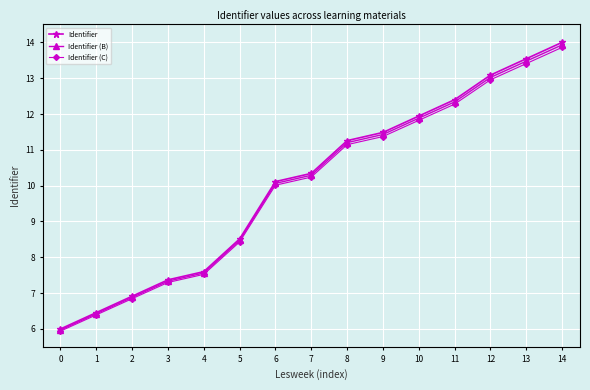

How many data points in Identifier (B) are above 10?

9